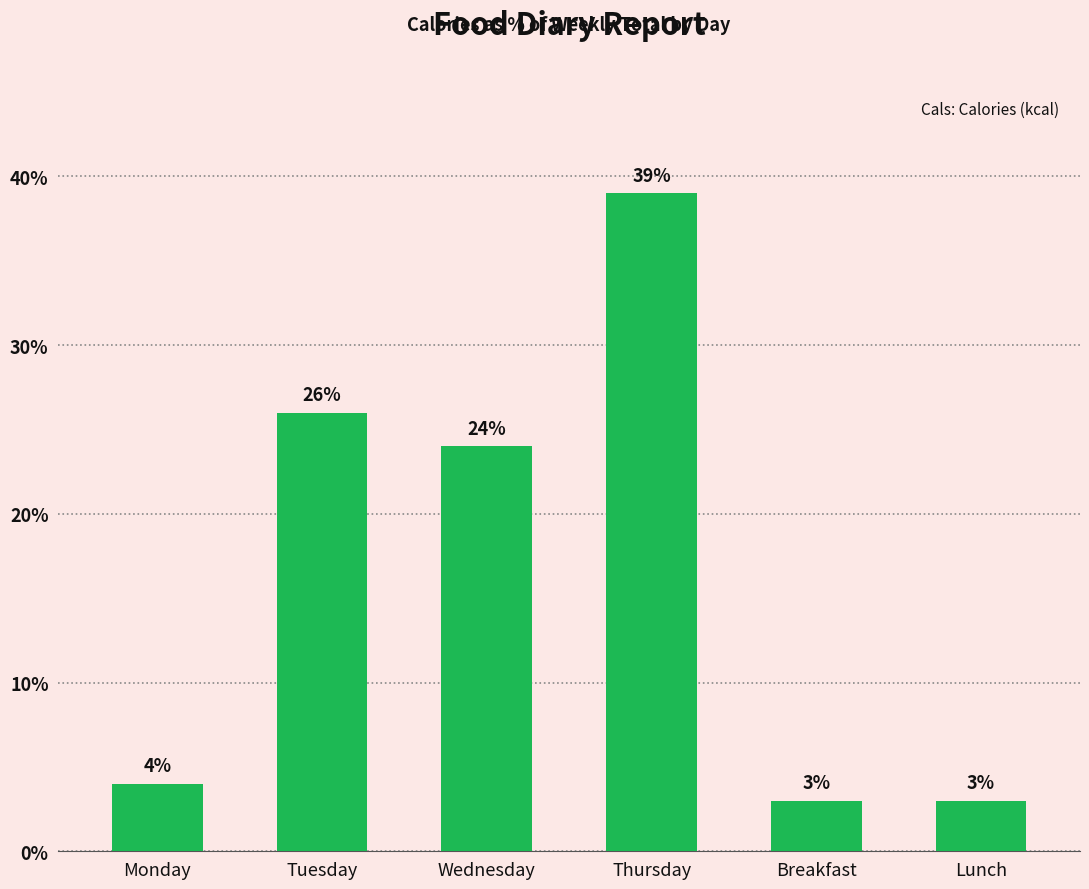

What is the change in value from Thursday to Breakfast?

-36